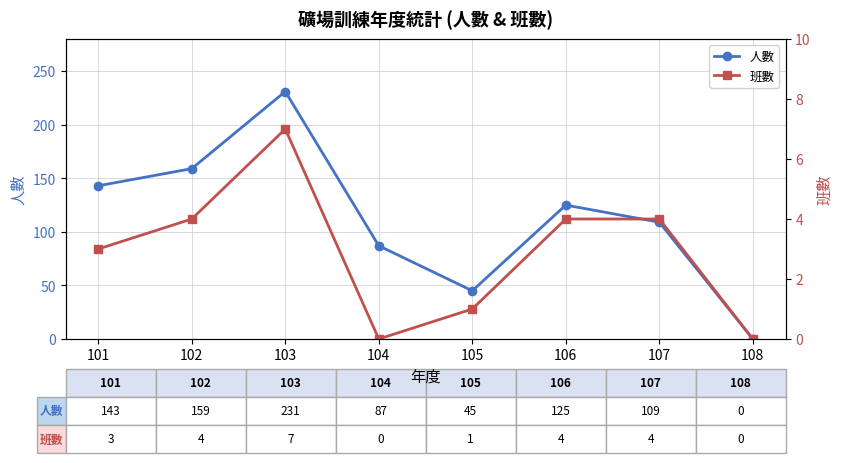

Reading left to right, transcribe all the data shown in this chart.

人數: 143	159	231	87	45	125	109	0
班數: 3	4	7	0	1	4	4	0